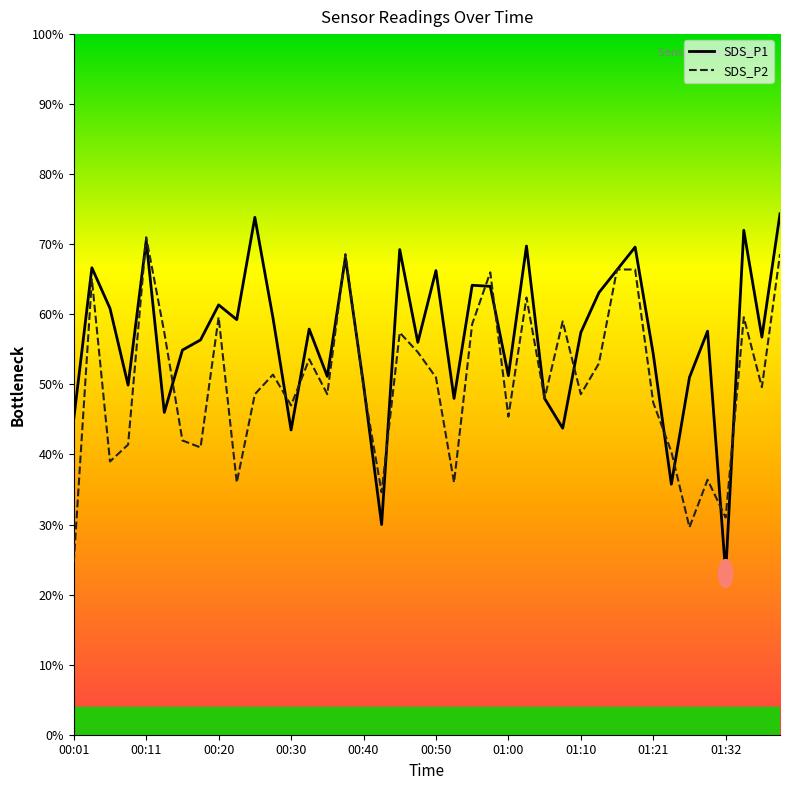

Which series has the largest total across all categories?

SDS_P1